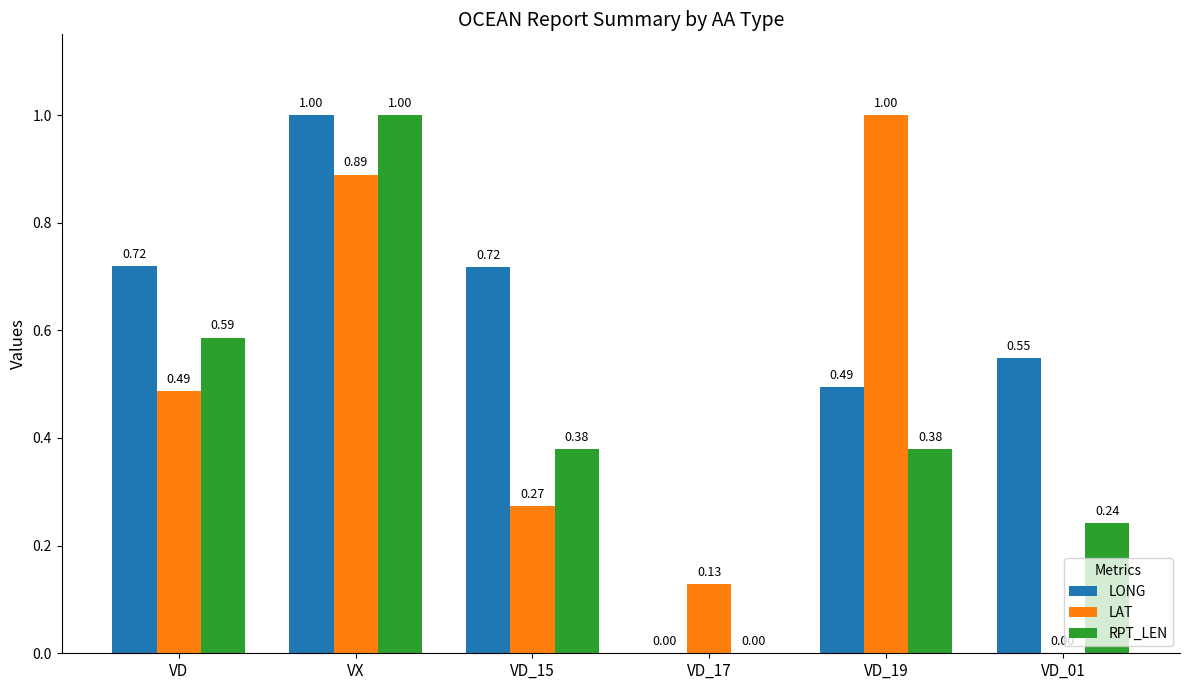

What is the sum of the RPT_LEN values at VD_17 and VX?

1.0